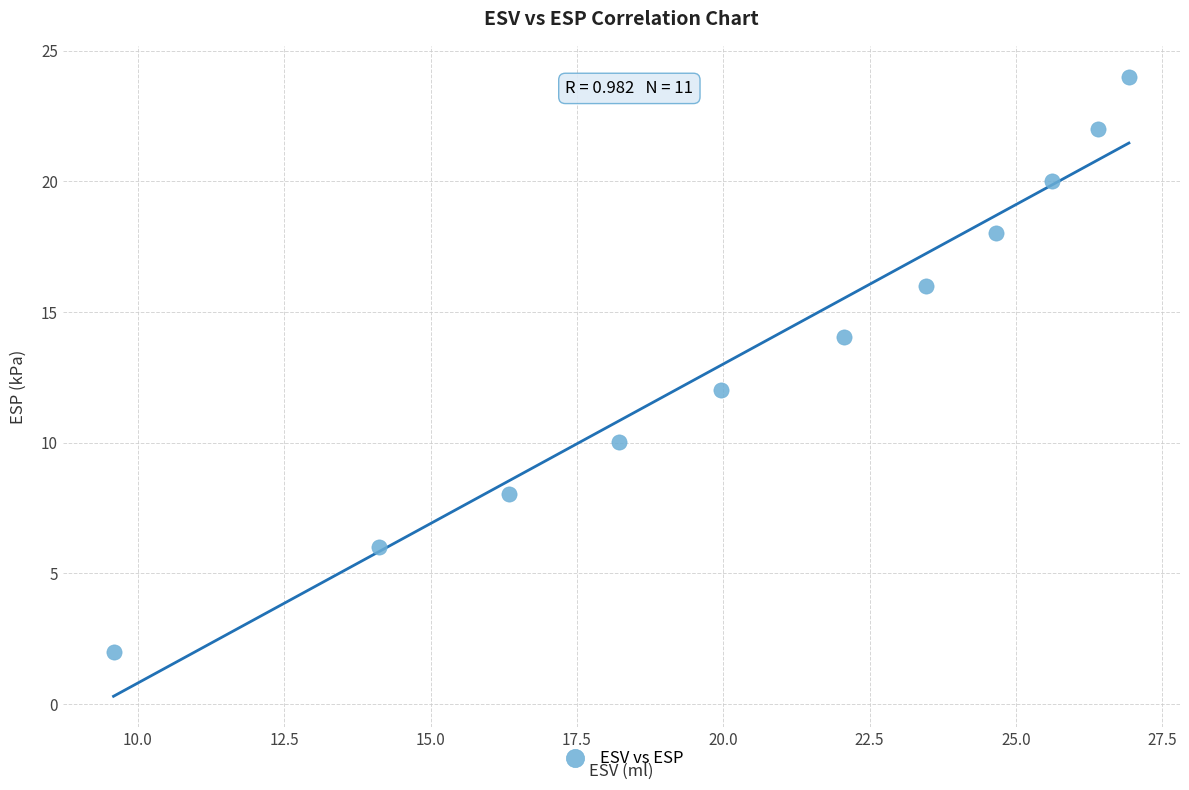

What is the average Y value?

13.8